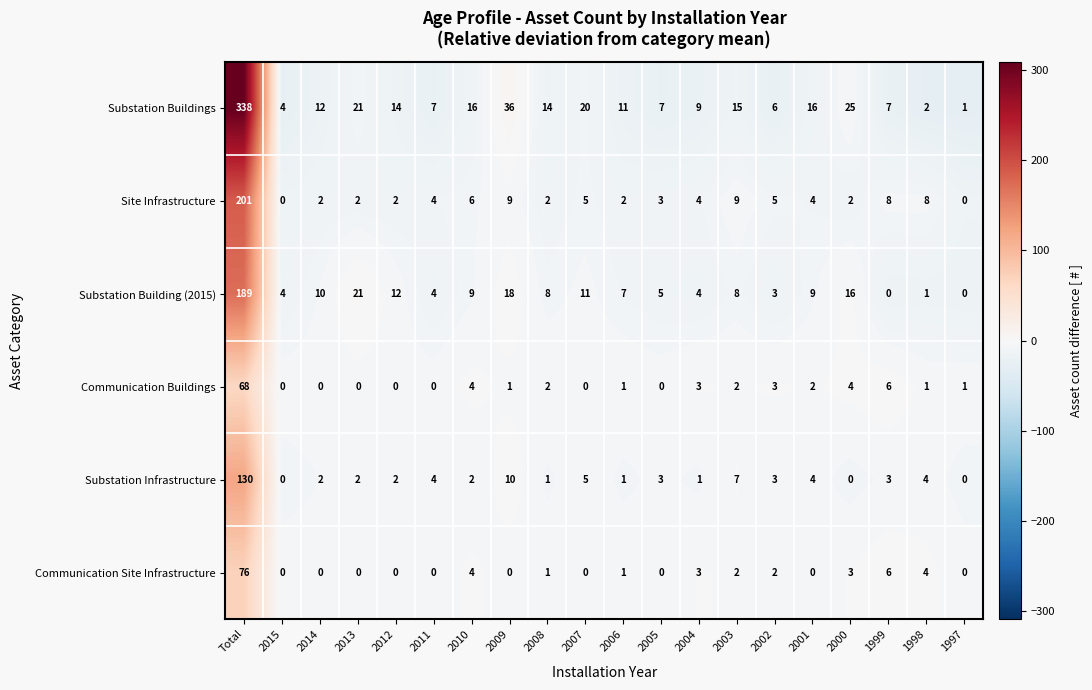

At which label does Site Infrastructure reach its peak?

Total